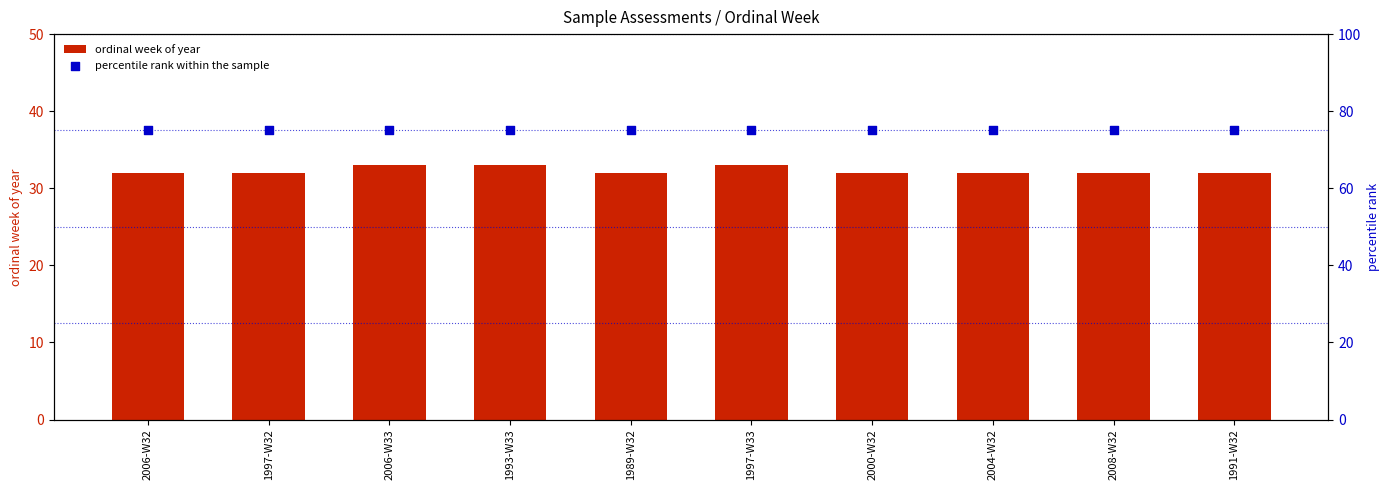

Which series has the largest Y range (max minus min)?

ordinal week of year